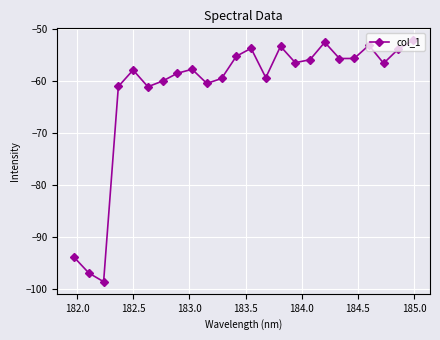

What is the difference between the second highest and minimum values?

46.0